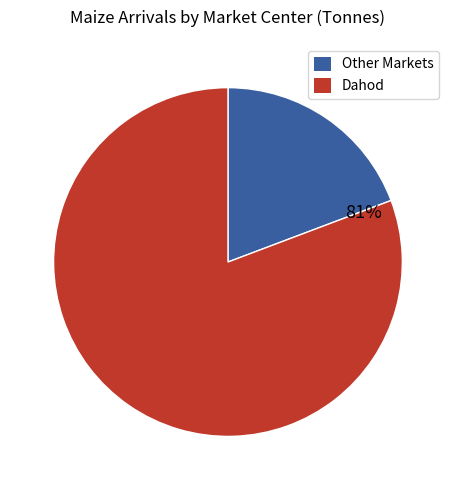

How many slices are in this pie chart?

2